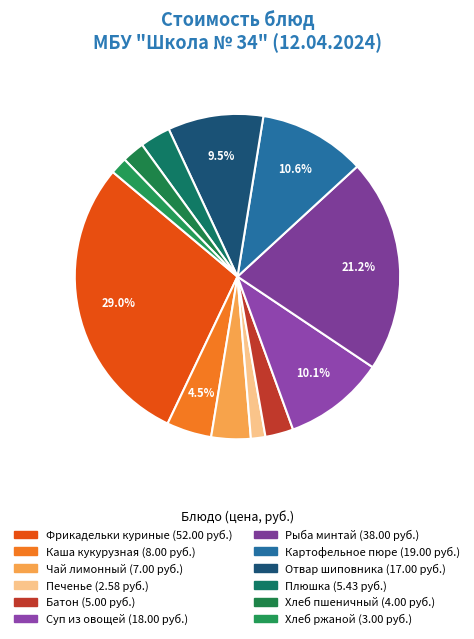

To the nearest percent, what percentage of the pie is Рыба минтай?

21%